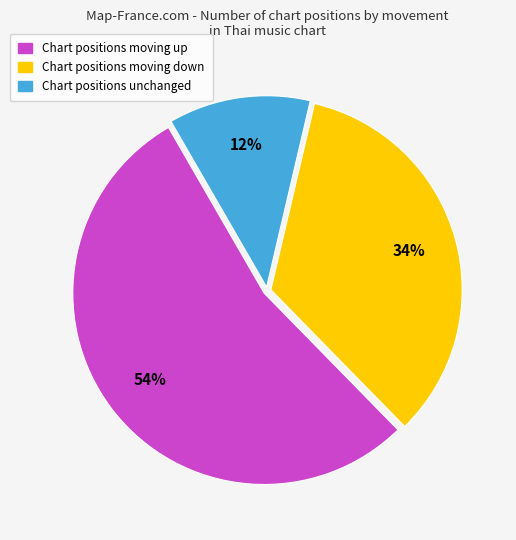

To the nearest percent, what is the difference between the largest and smallest slice percentages?

42%